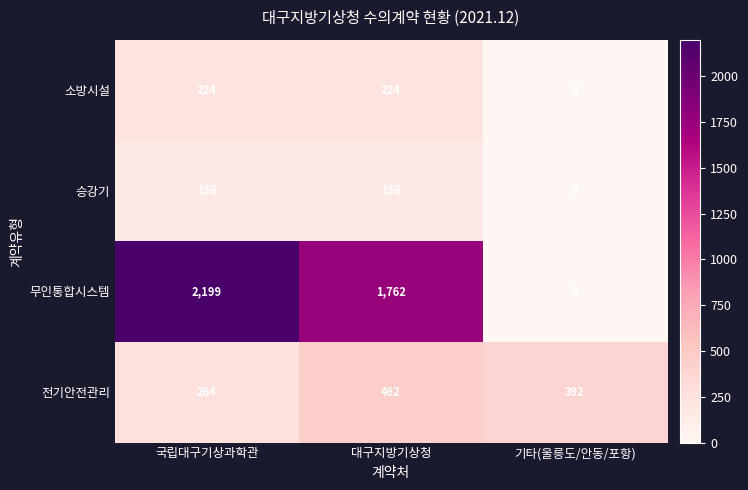

How many 전기안전관리 values are between 264 and 462?

3